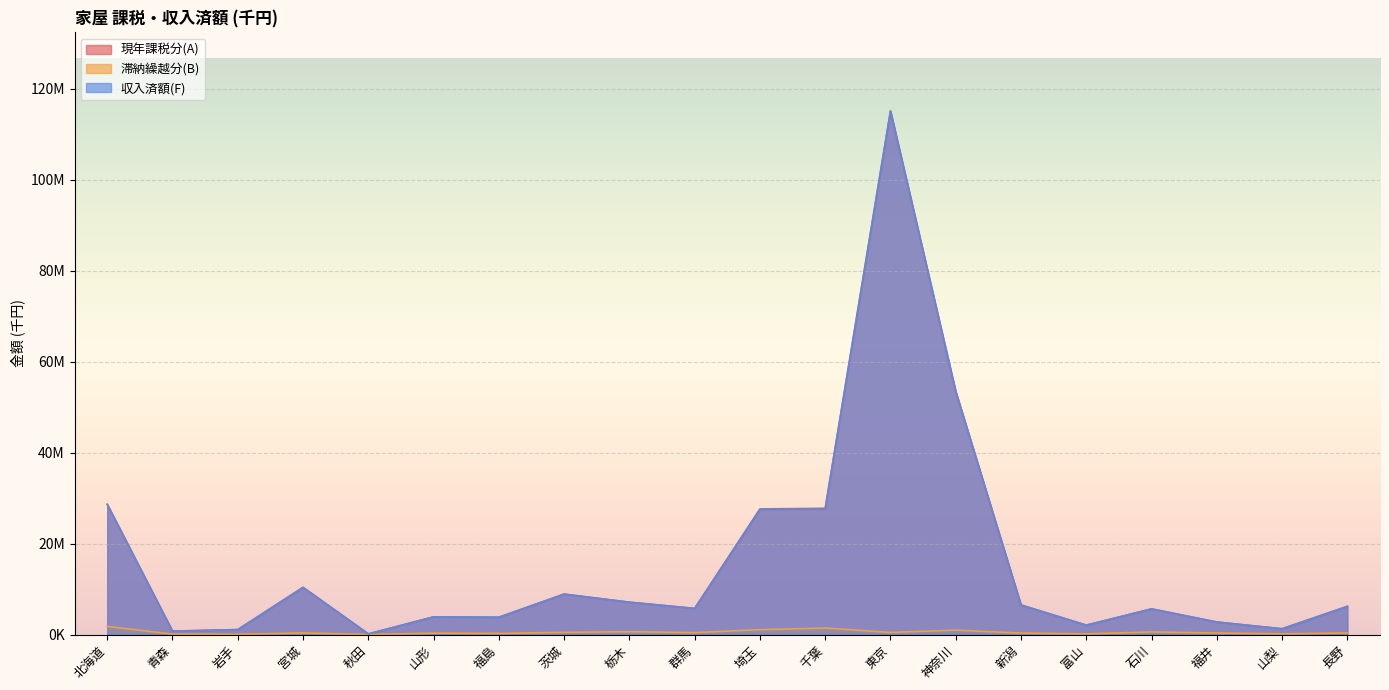

Reading right to left, list all the values displayed in this chart.

現年課税分(A): 6197247	1272667	2750819	5636587	2067804	6512532	53406707	115088723	27635743	27519510	5739453	7107791	8878745	3802908	3893053	146042	10361833	1089207	758612	28645271
滞納繰越分(B): 354313	152565	346142	586119	145276	322150	981651	473303	1430497	1076906	431221	633162	494417	251448	309707	10331	353469	51561	94851	1793792
収入済額(F): 6200417	1269773	2767313	5648423	2067783	6507316	53488813	115115827	27759451	27619668	5748094	7125217	8904234	3812803	3883656	145700	10390731	1095014	755111	28616428